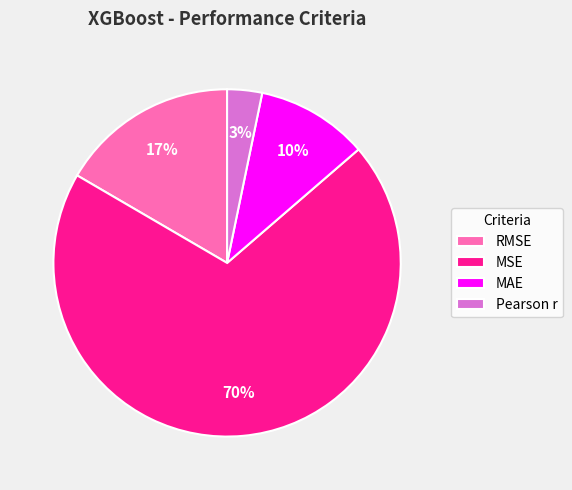

How many slices are in this pie chart?

4